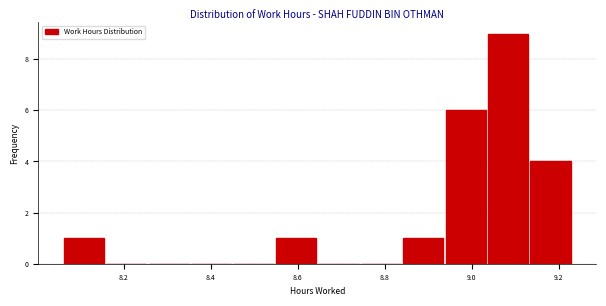

Reading left to right, transcribe this chart: for each bar, give the range it covers on the x-axis and its height. Neither the bar edges nor the heights are printed on the chart, so give them approximately, as read against the axes.

8.06 to 8.16: 1
8.16 to 8.26: 0
8.26 to 8.36: 0
8.36 to 8.46: 0
8.46 to 8.54: 0
8.54 to 8.64: 1
8.64 to 8.74: 0
8.74 to 8.84: 0
8.84 to 8.94: 1
8.94 to 9.04: 6
9.04 to 9.14: 9
9.14 to 9.24: 4